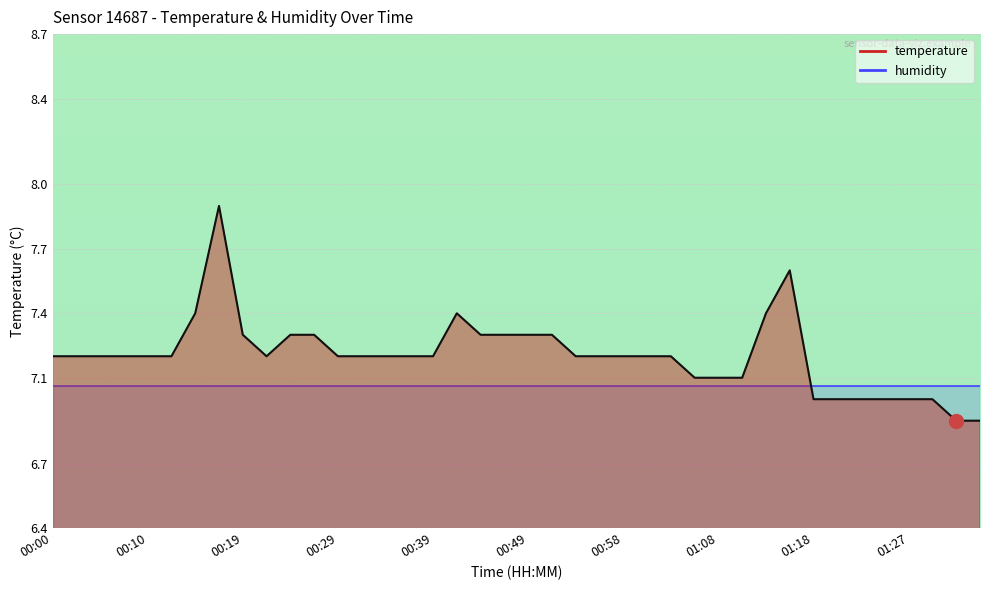

Is it true that the value at 01:18 is 3.6?

False